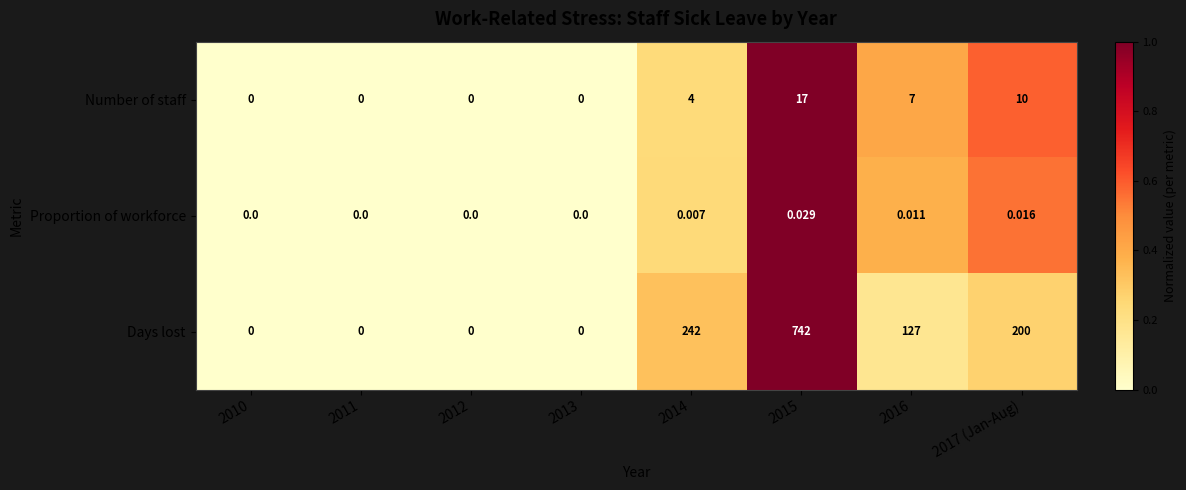

At 2014, list the series in order from smallest to largest.

Proportion of workforce, Number of staff, Days lost